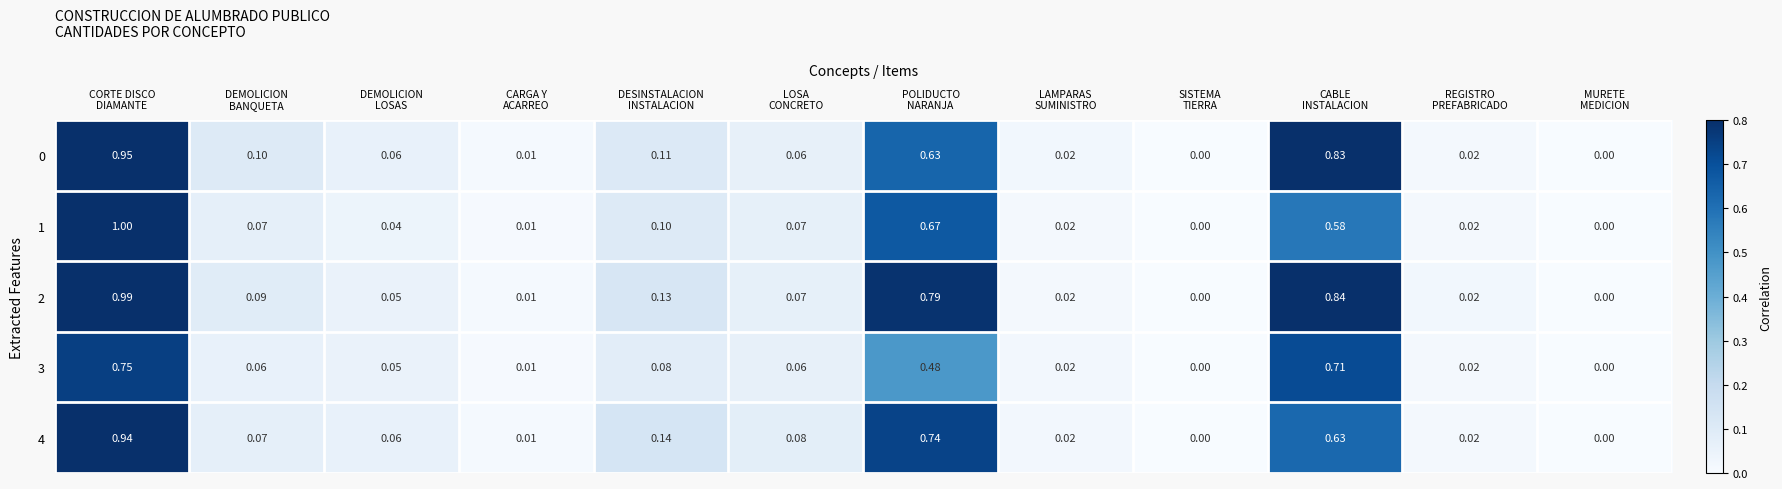

What is the total value across all series at LOSA
CONCRETO?

0.3